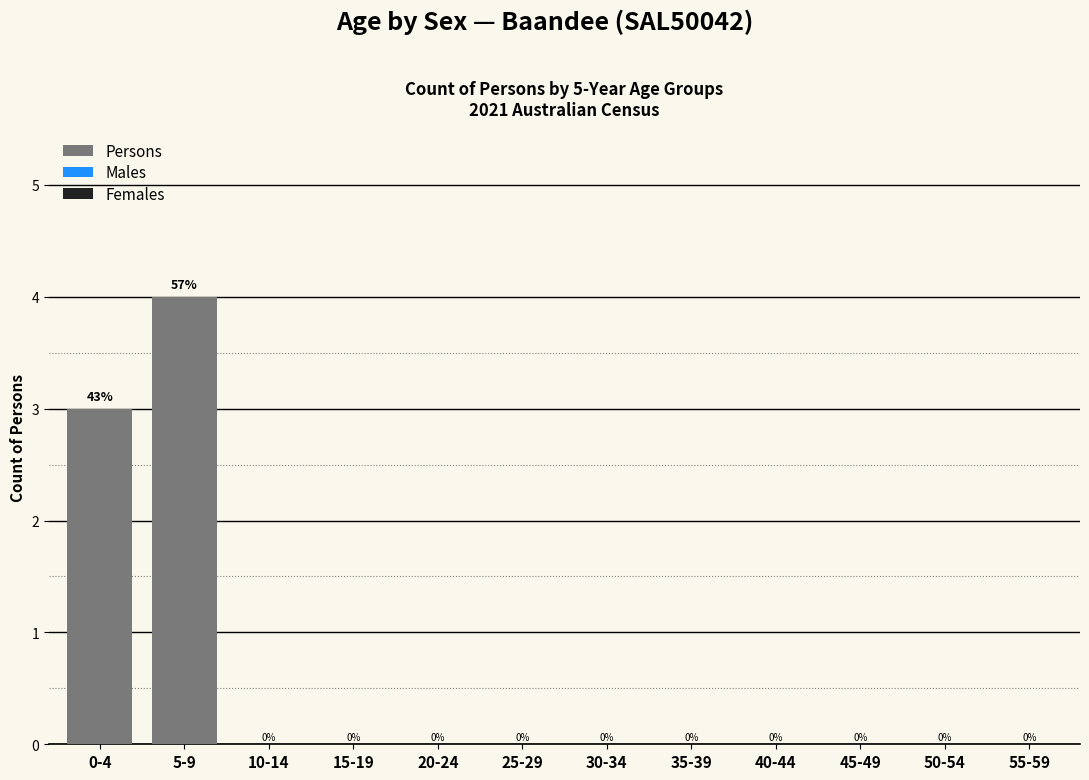

Reading left to right, what are all the values shown in this chart?

0-4=3	5-9=4	10-14=0	15-19=0	20-24=0	25-29=0	30-34=0	35-39=0	40-44=0	45-49=0	50-54=0	55-59=0